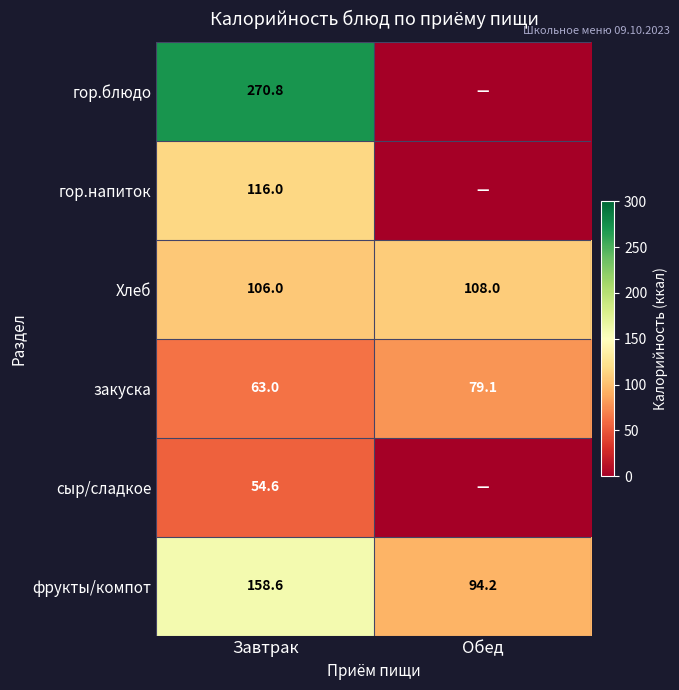

What is the sum of the Хлеб values at Обед and Завтрак?

214.0